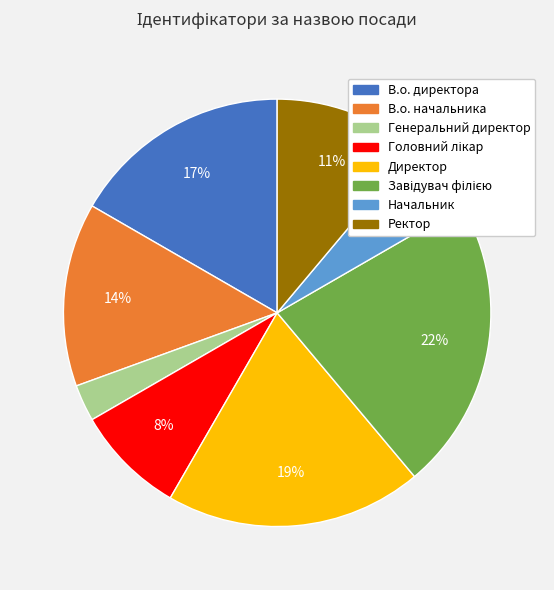

Does any single category account for the majority?

No